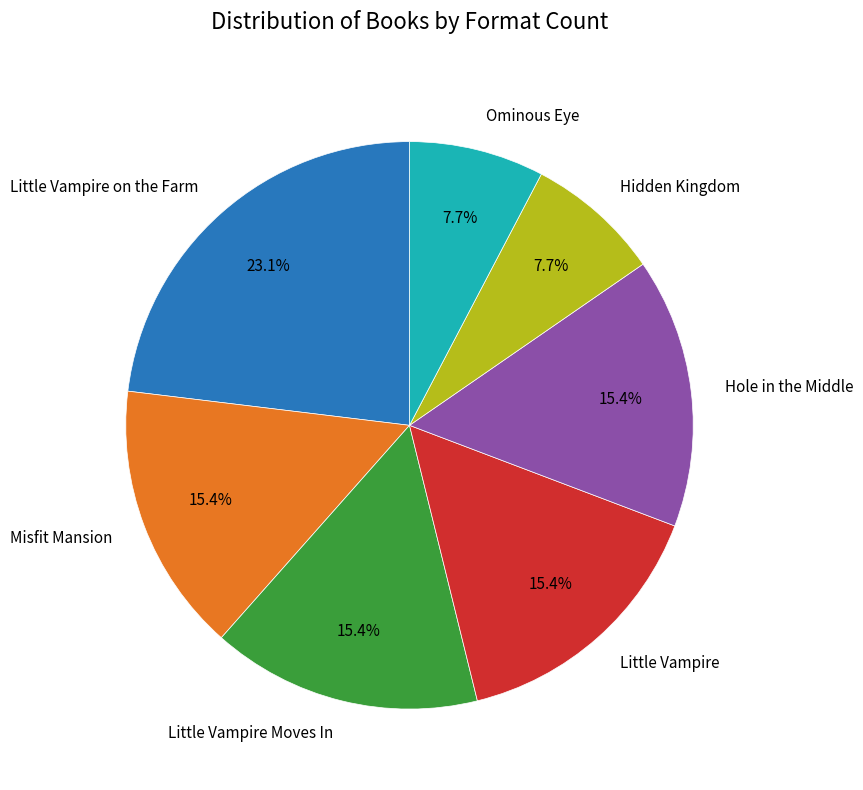

Which slice is the largest?

Little Vampire on the Farm